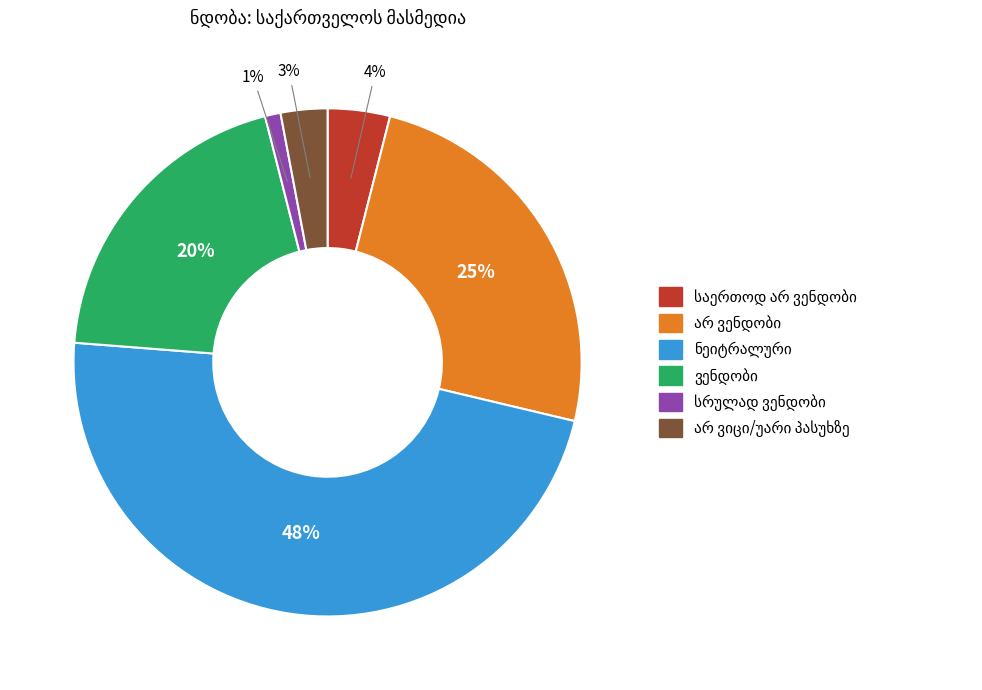

To the nearest percent, what is the difference between the largest and smallest slice percentages?

47%